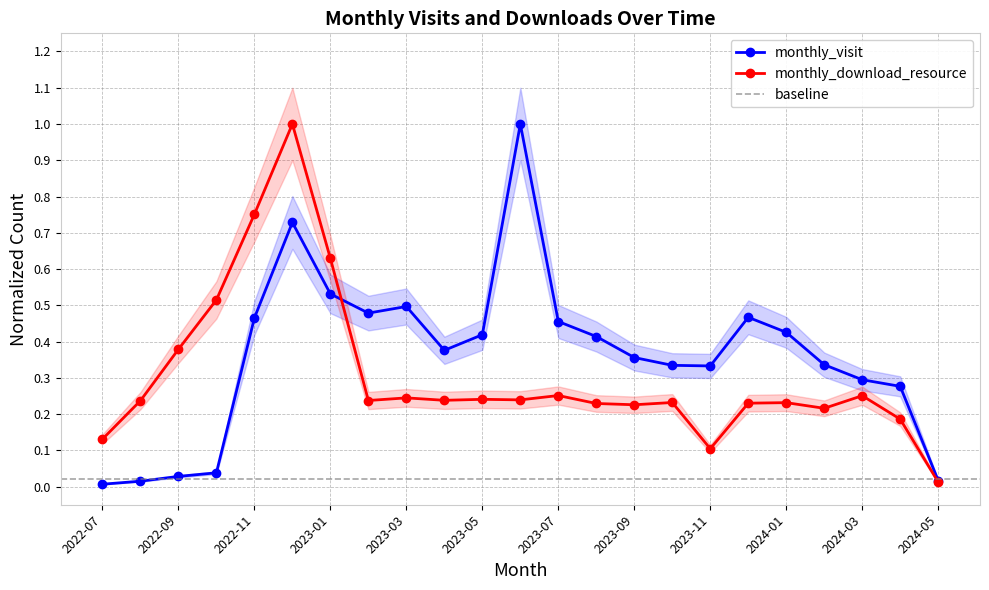

The value of monthly_download_resource at 2024-05 is 0.0. True or false?

False